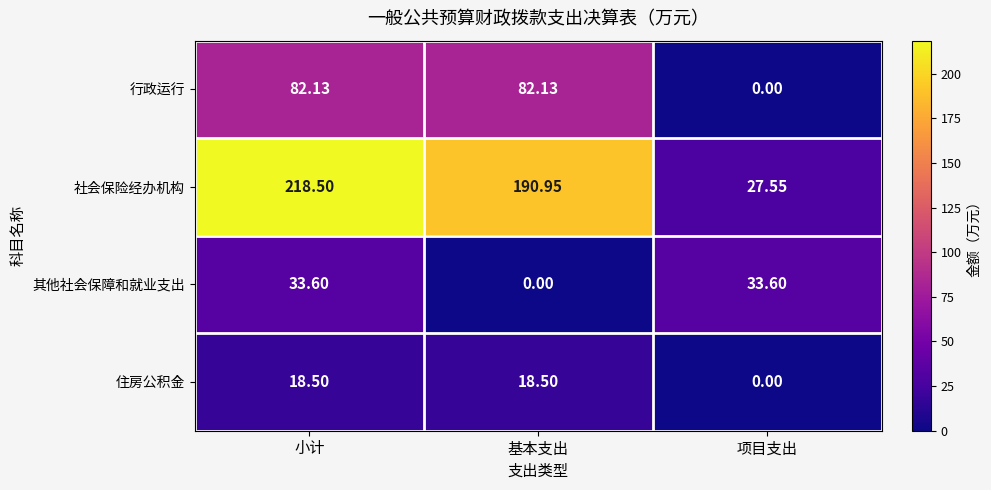

Where does the 其他社会保障和就业支出 series first go above 33?

小计